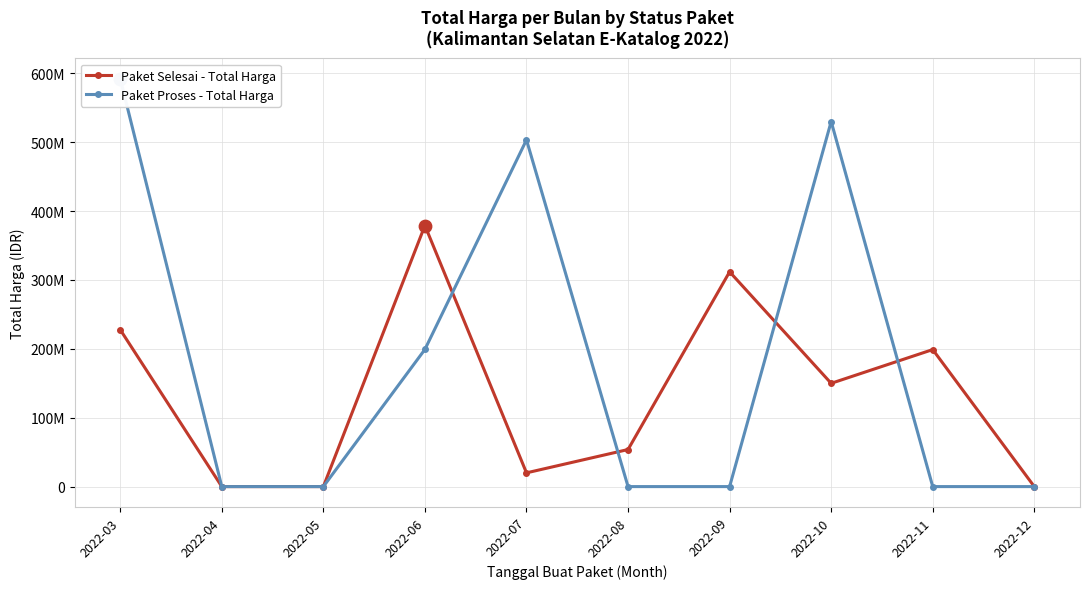

What are all the series names shown in the legend?

Paket Selesai - Total Harga, Paket Proses - Total Harga